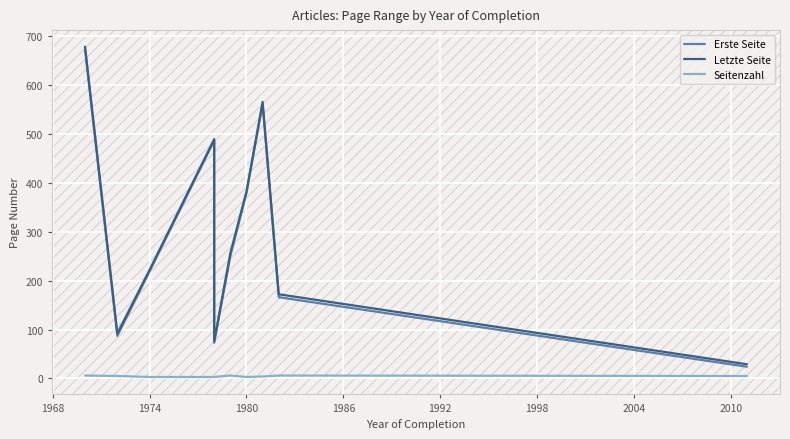

What is the minimum value shown in the chart?

3